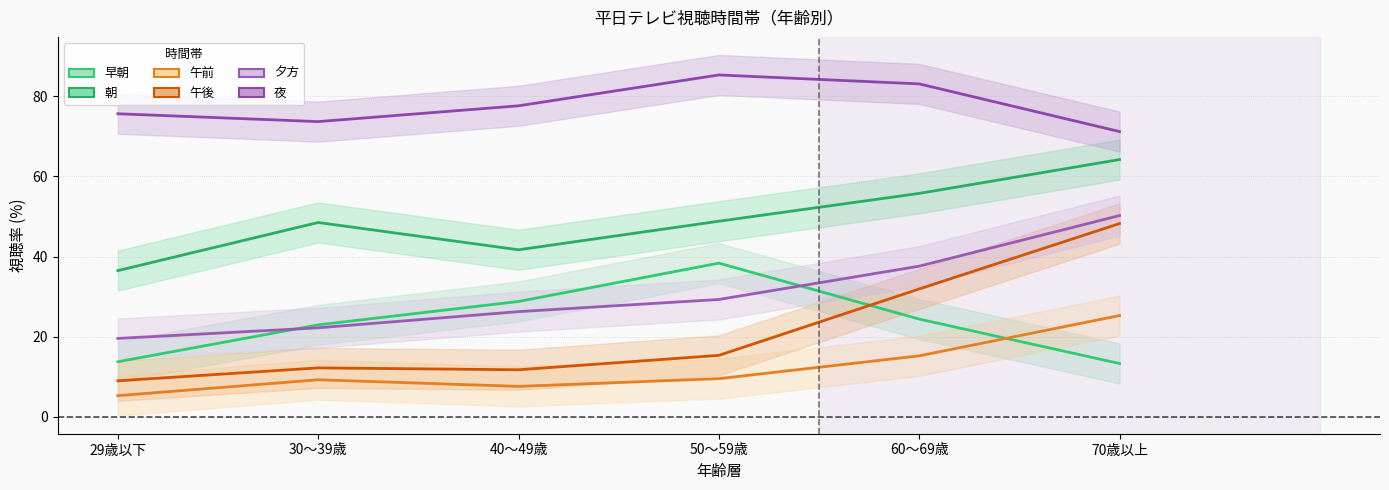

True or false: 午後 and 夜 cross at least once.

False